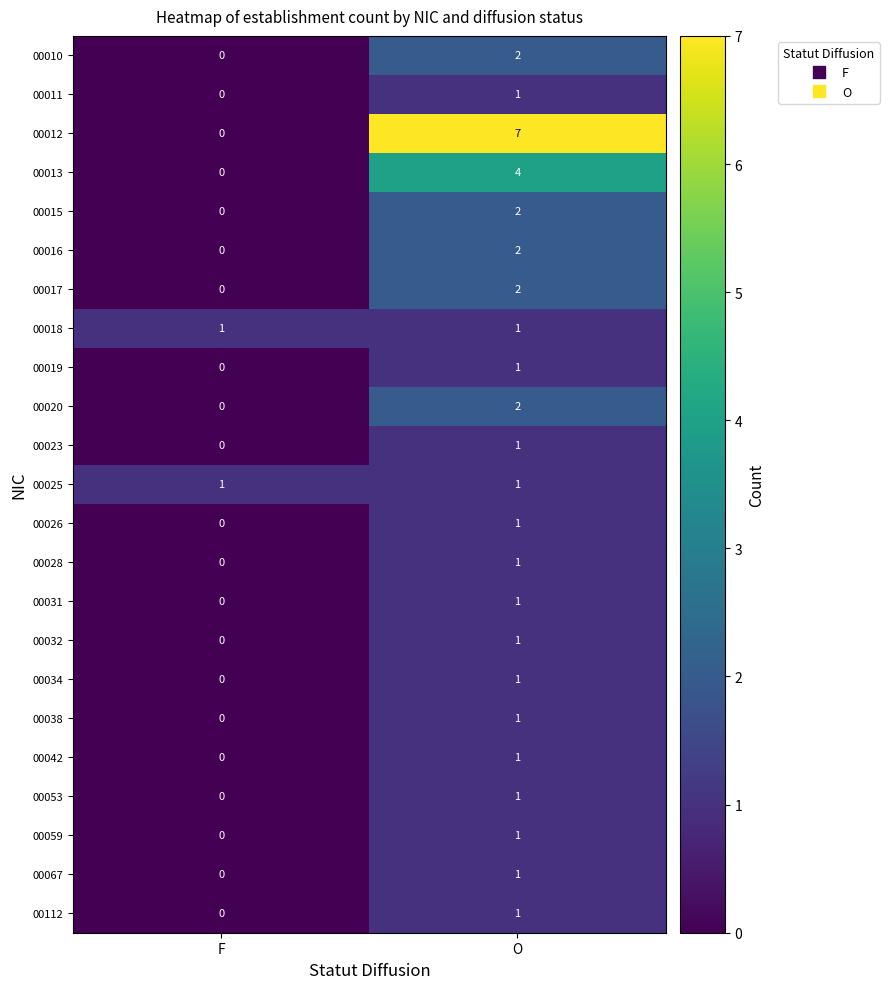

The value of 00013 at O is 6. True or false?

False